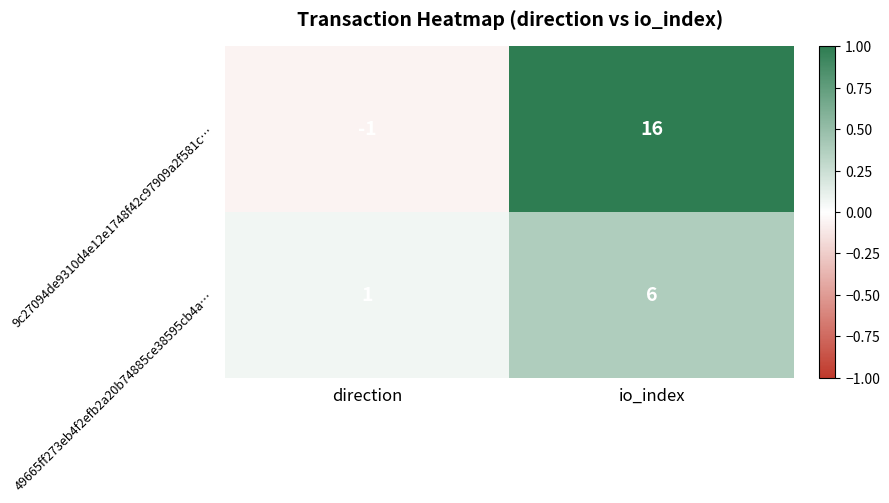

At which label does 49665ff273eb4f2efb2a20b74885ce38595cb4a… reach its peak?

io_index